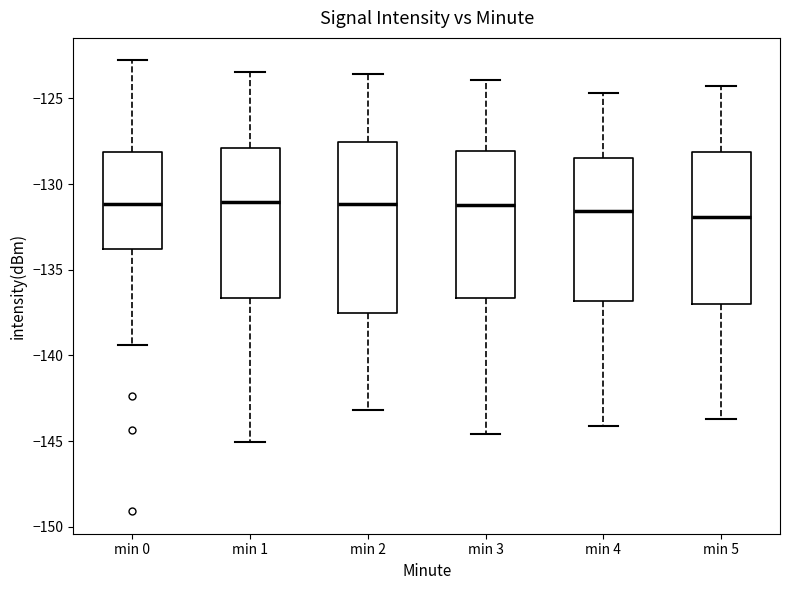

Reading left to right, read every box against the y-axis: the position of its median line, the range the box covers, and the ends of its whiskers. The values are not printed on the chart, so give them approximately, as read against the axis.

min 0: median -131.0, box -134.0 to -128.0, whiskers -139.5 to -123.0
min 1: median -131.0, box -136.5 to -128.0, whiskers -145.0 to -123.5
min 2: median -131.0, box -137.5 to -127.5, whiskers -143.0 to -123.5
min 3: median -131.0, box -136.5 to -128.0, whiskers -144.5 to -124.0
min 4: median -131.5, box -137.0 to -128.5, whiskers -144.0 to -124.5
min 5: median -132.0, box -137.0 to -128.0, whiskers -143.5 to -124.5